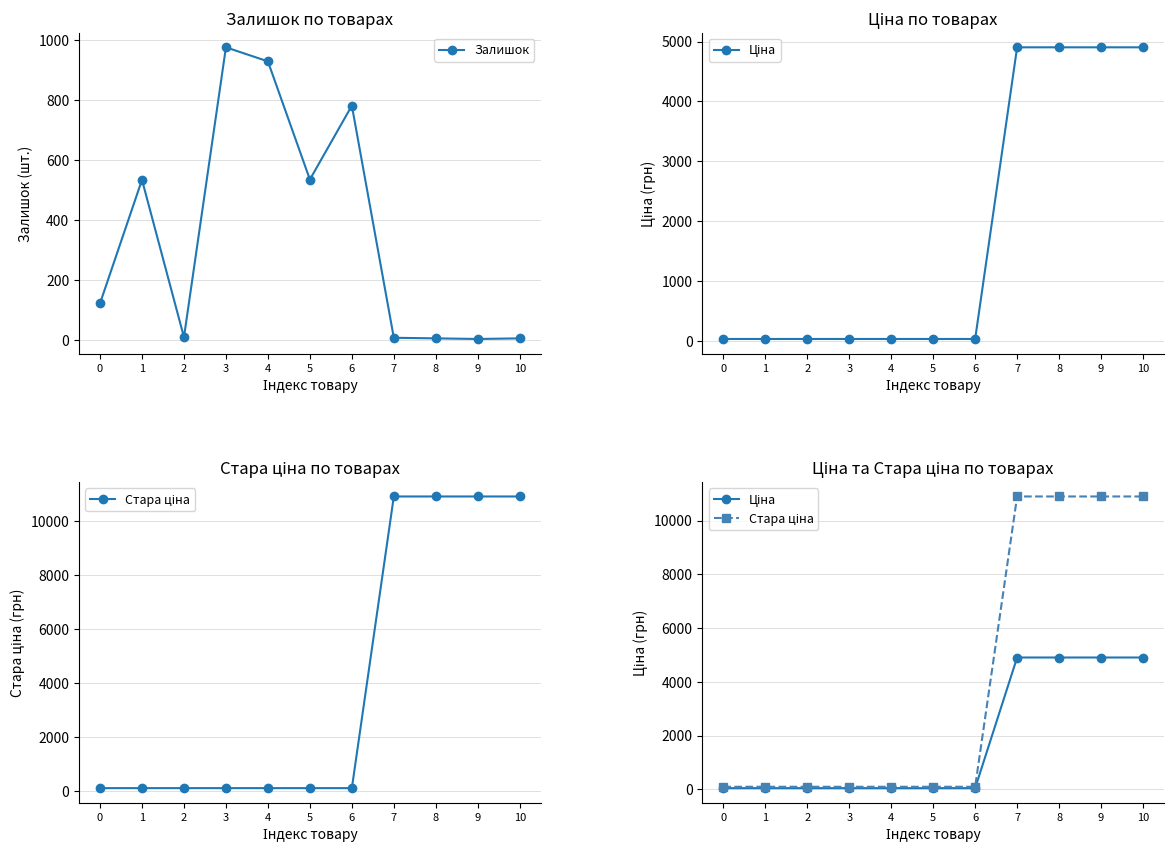

Reading right to left, extract all data points from this chart.

Залишок: 10=4.0	9=2.0	8=4.0	7=6.0	6=782.0	5=535.0	4=930.0	3=977.0	2=8.0	1=534.0	0=121.0
Ціна: 10=4903.4	9=4903.4	8=4903.4	7=4903.4	6=41.5	5=41.5	4=41.5	3=41.5	2=41.5	1=41.5	0=41.5
Стара ціна: 10=10896.3	9=10896.3	8=10896.3	7=10896.3	6=92.3	5=92.3	4=92.3	3=92.3	2=92.3	1=92.3	0=92.3